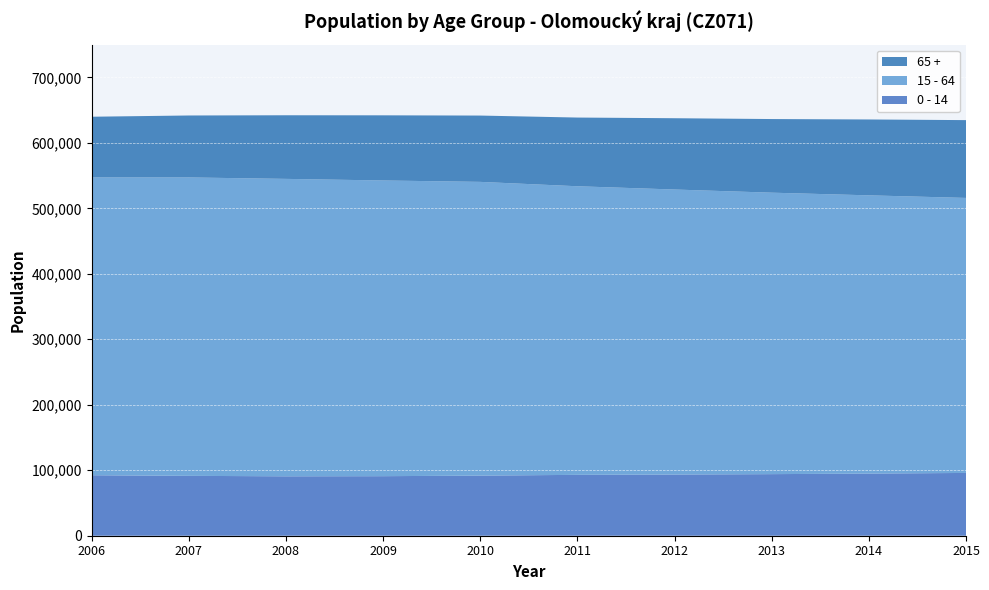

Reading left to right, what are all the values shown in this chart?

0 - 14: 92378	91434	90741	90938	91795	92972	93440	94054	94898	95884
15 - 64: 454820	455756	454240	451614	448607	440747	435300	429863	424947	420019
65 +: 92696	94601	97156	99489	101279	104919	108869	112439	115866	118815